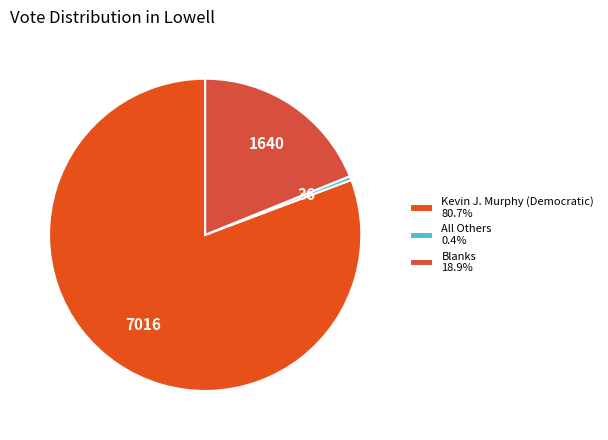

Which category has the biggest portion of the pie?

Kevin J. Murphy (Democratic)